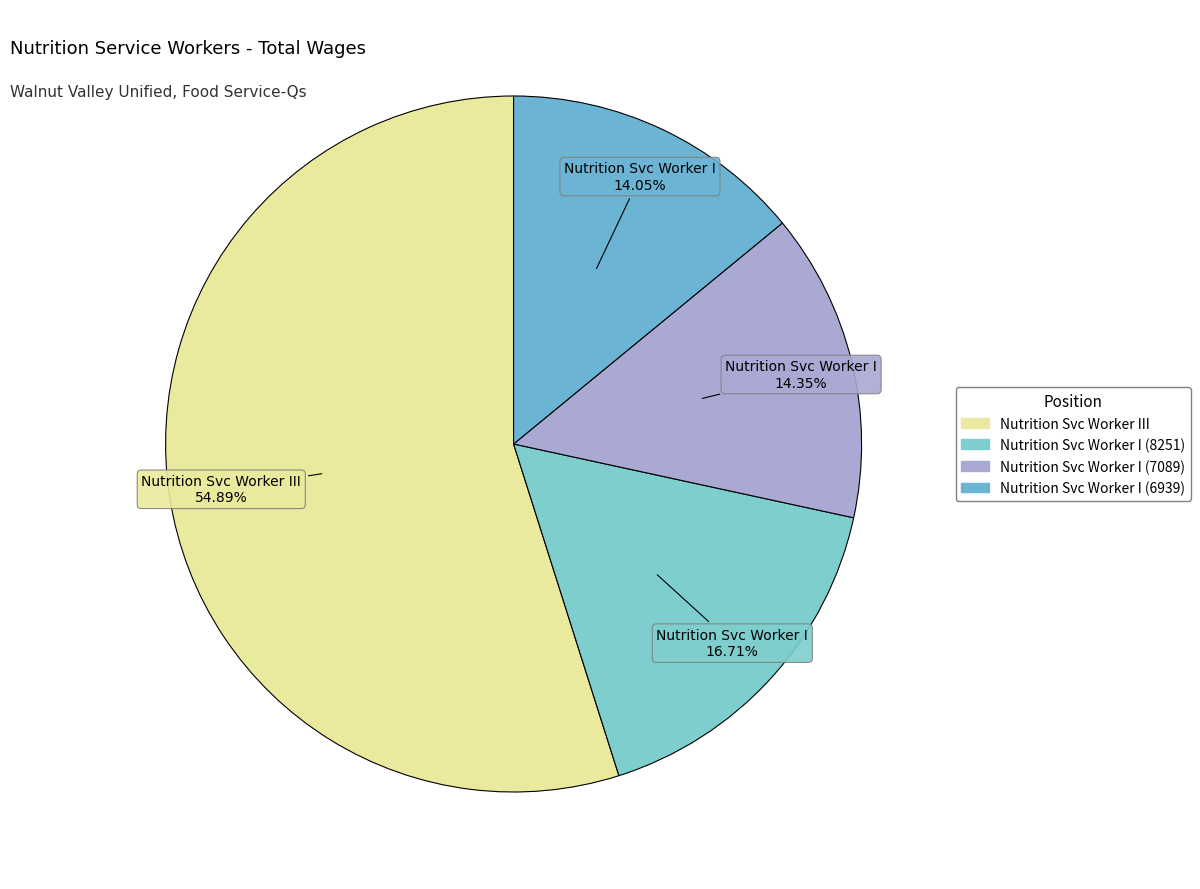

To the nearest percent, what portion does Nutrition Svc Worker III represent?

55%